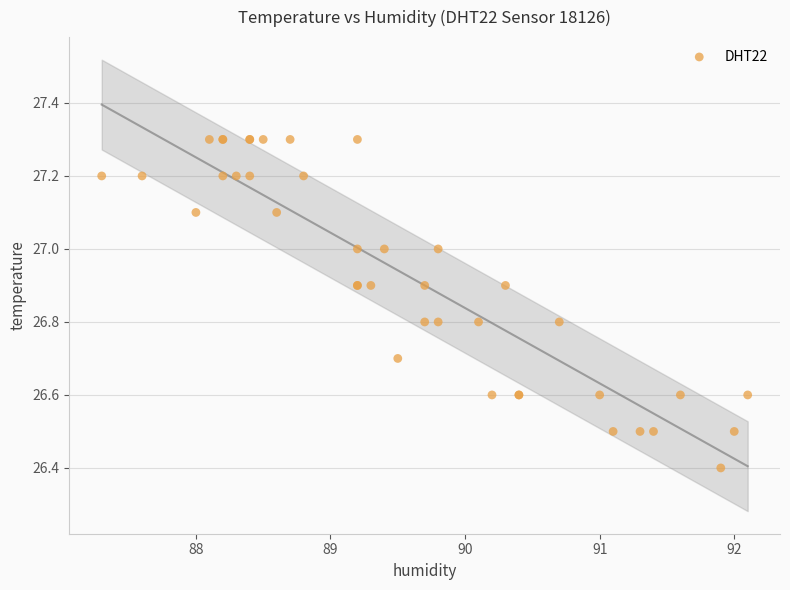

What Y value in the scatter plot is closest to 26?

26.4